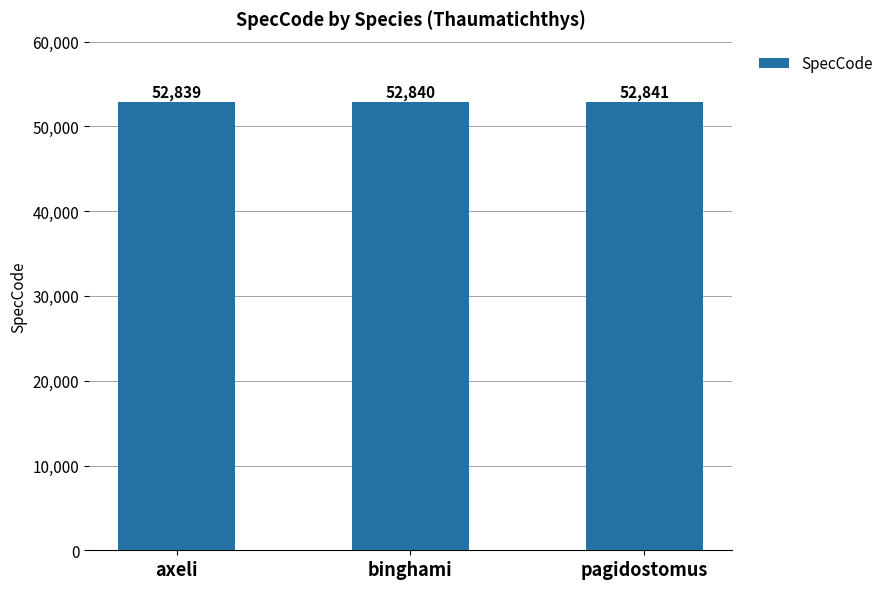

What is the average value?

52840